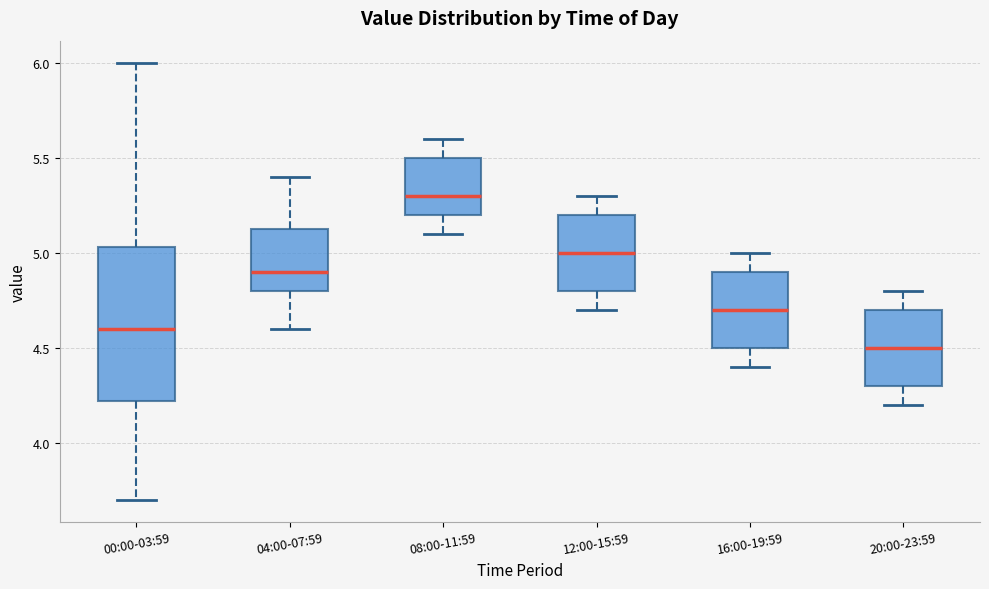

Which box has the lowest median line?

20:00-23:59